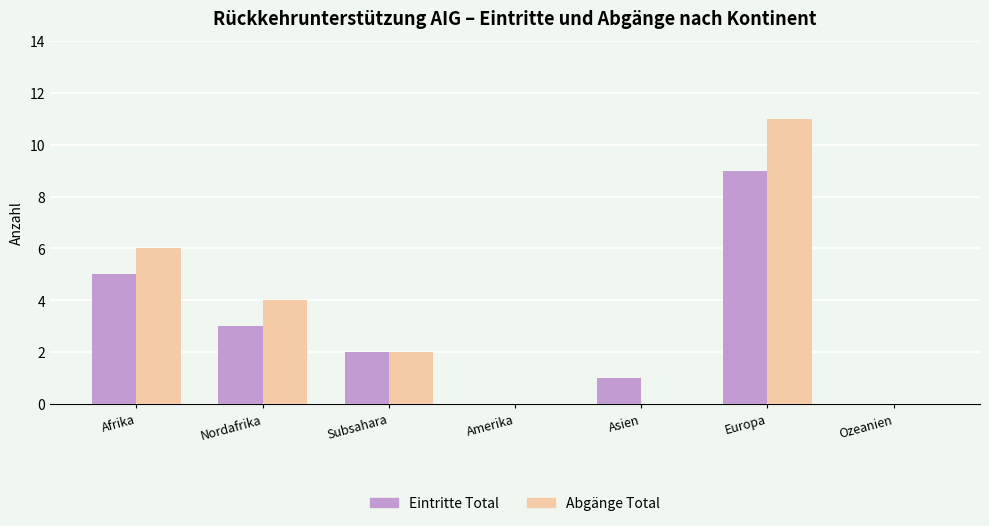

What are all the series names shown in the legend?

Eintritte Total, Abgänge Total